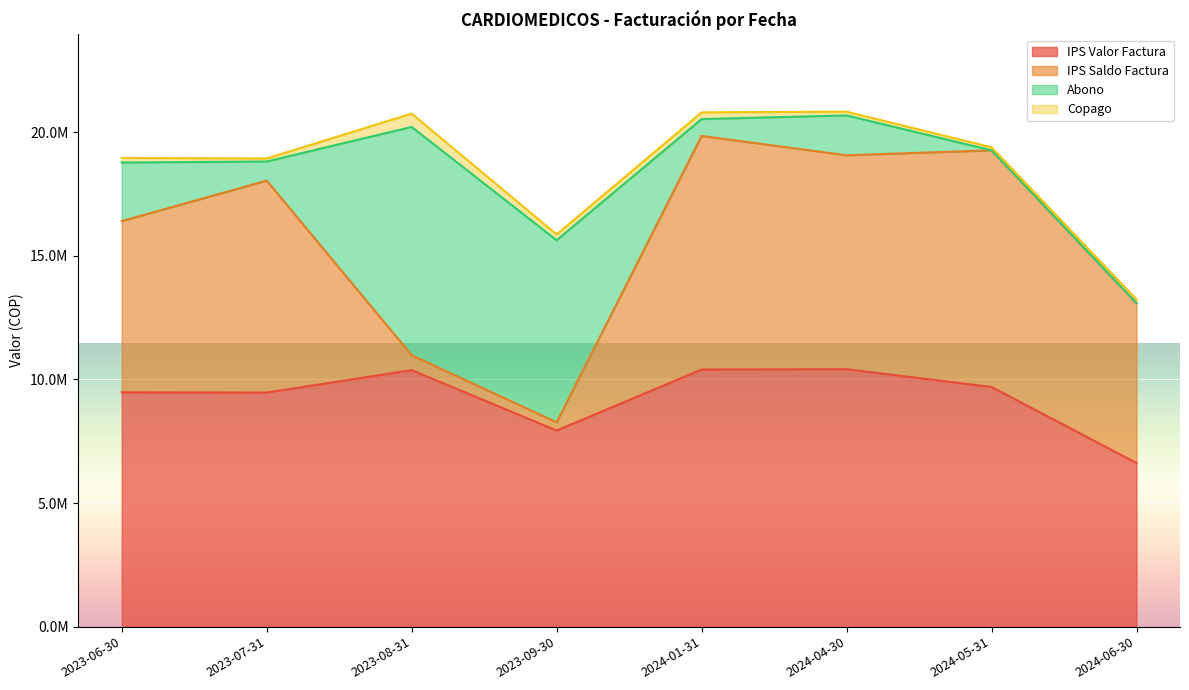

What position from the left is 2023-08-31?

3